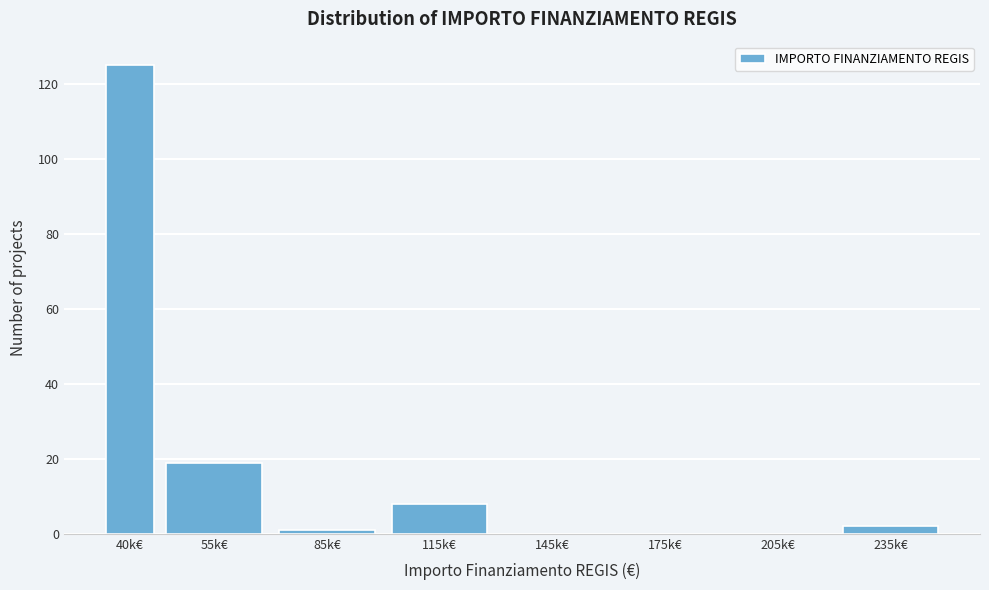

Reading left to right, list all the values displayed in this chart.

40k€=125	55k€=19	85k€=1	115k€=8	145k€=0	175k€=0	205k€=0	235k€=2